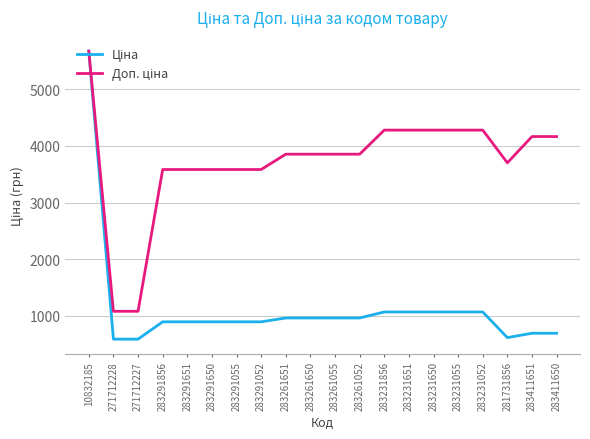

What is the minimum value shown in the chart?

589.9